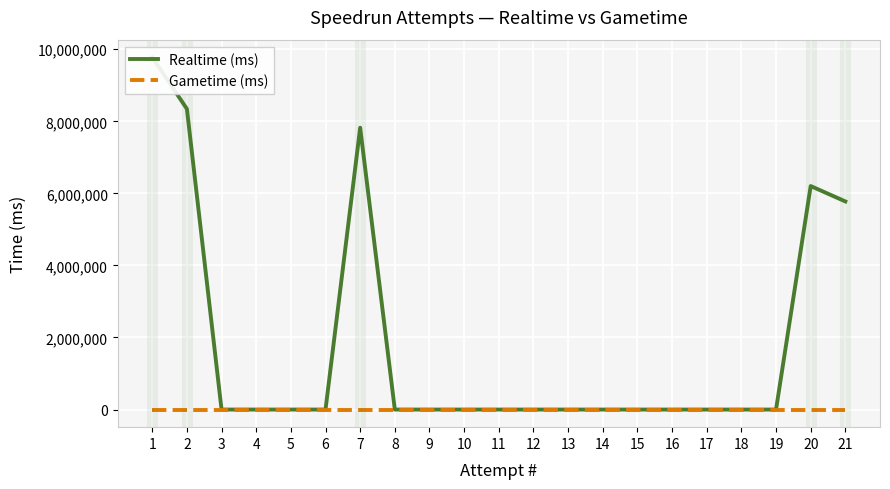

What is the highest value of the Realtime (ms) series?

9776871